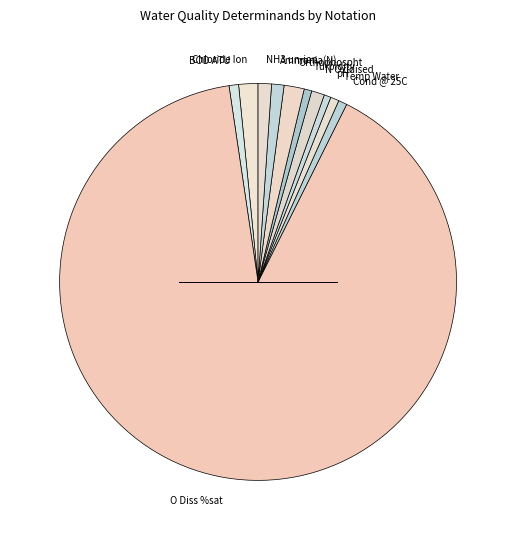

What is the majority slice?

O Diss %sat